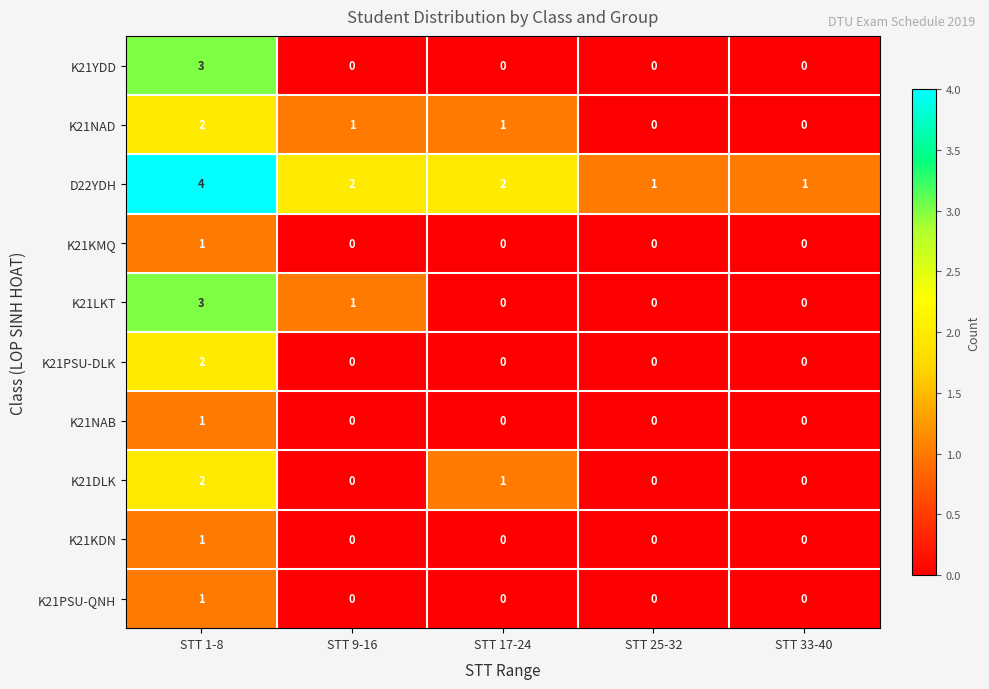

Which series has the largest total across all categories?

D22YDH